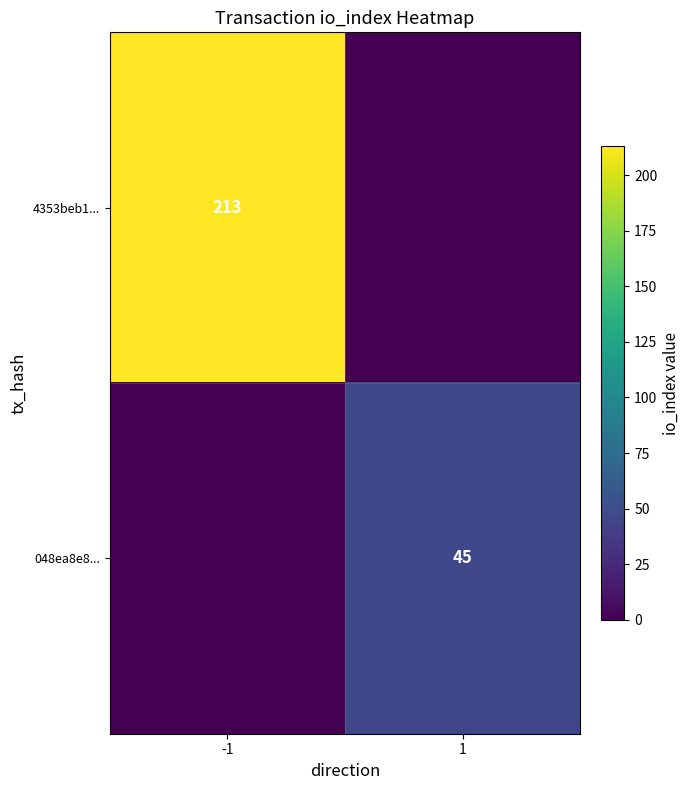

The value of 4353beb1... at -1 is 361. True or false?

False